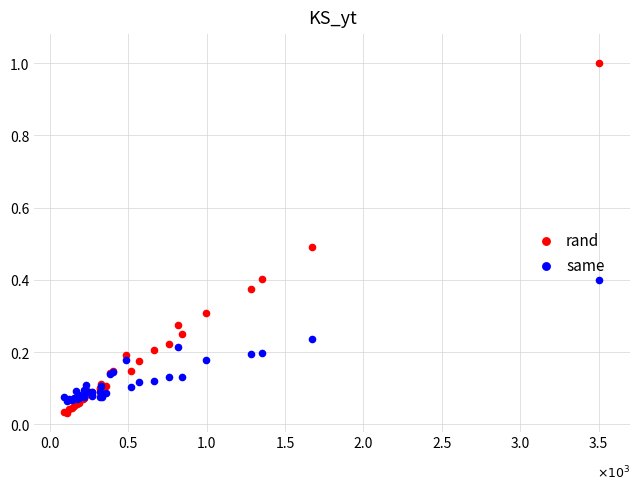

Which series contains the lowest Y value?

rand